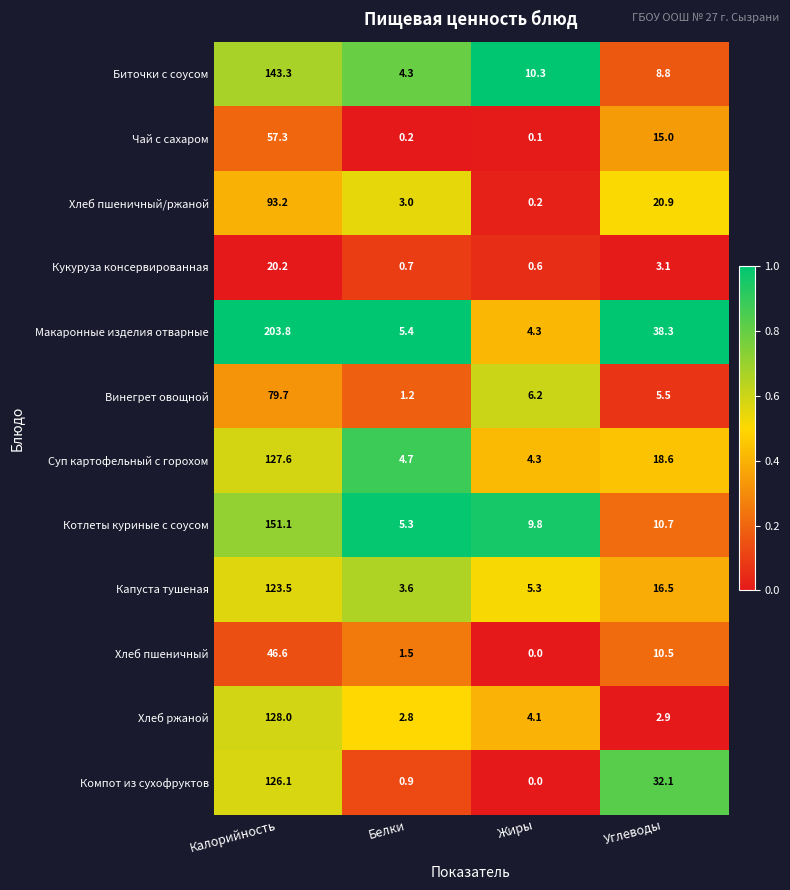

How many distinct data groups are displayed?

12